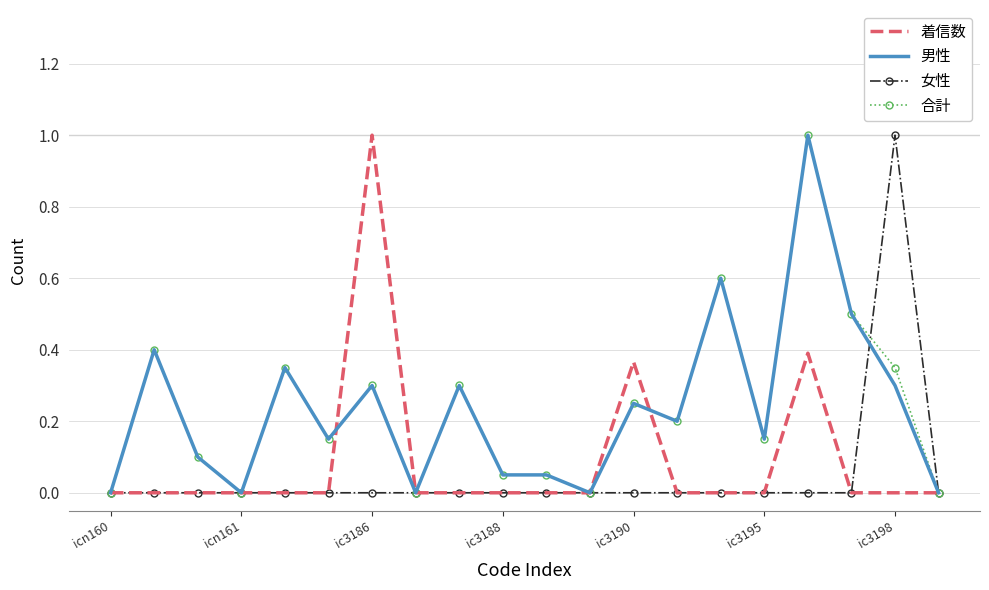

What is the maximum value for 合計?

1.0